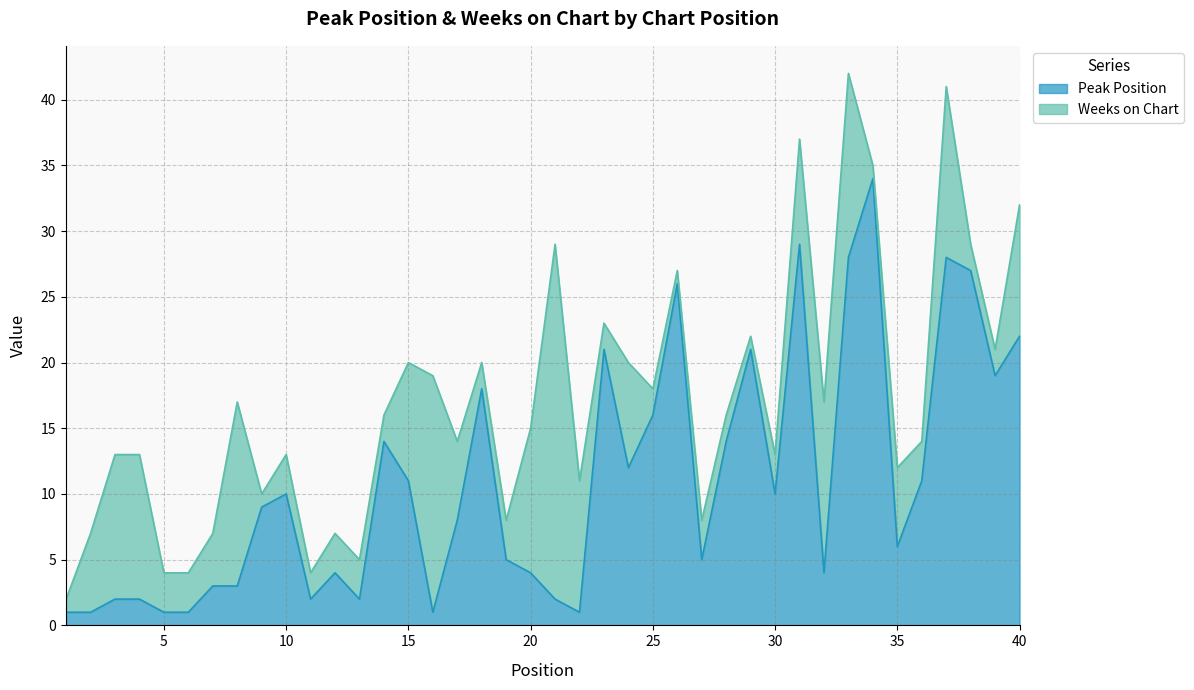

Is it true that Peak Position equals 6 at 35?

True